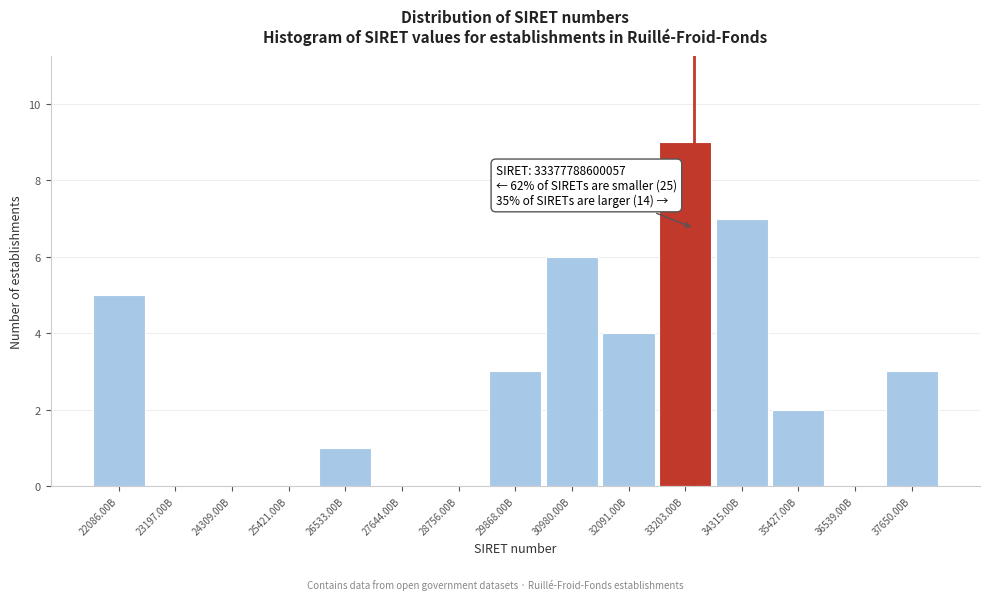

Reading left to right, list all the values displayed in this chart.

22086.00B=5	23197.00B=0	24309.00B=0	25421.00B=0	26533.00B=1	27644.00B=0	28756.00B=0	29868.00B=3	30980.00B=6	32091.00B=4	33203.00B=9	34315.00B=7	35427.00B=2	36539.00B=0	37650.00B=3